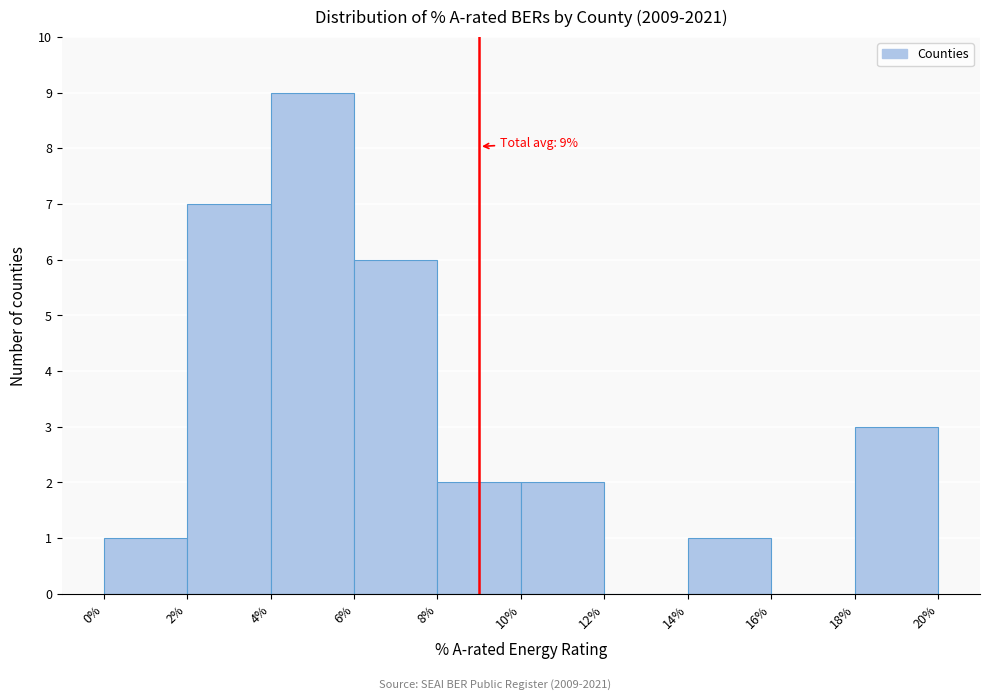

Over which range of the x-axis is the bar tallest?

4% to 6%